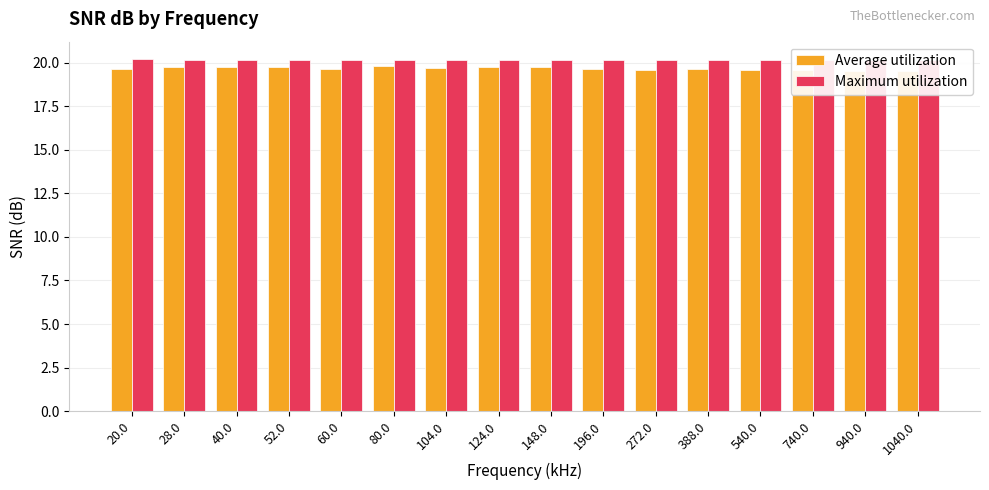

At which label does Maximum utilization reach its minimum?

28.0